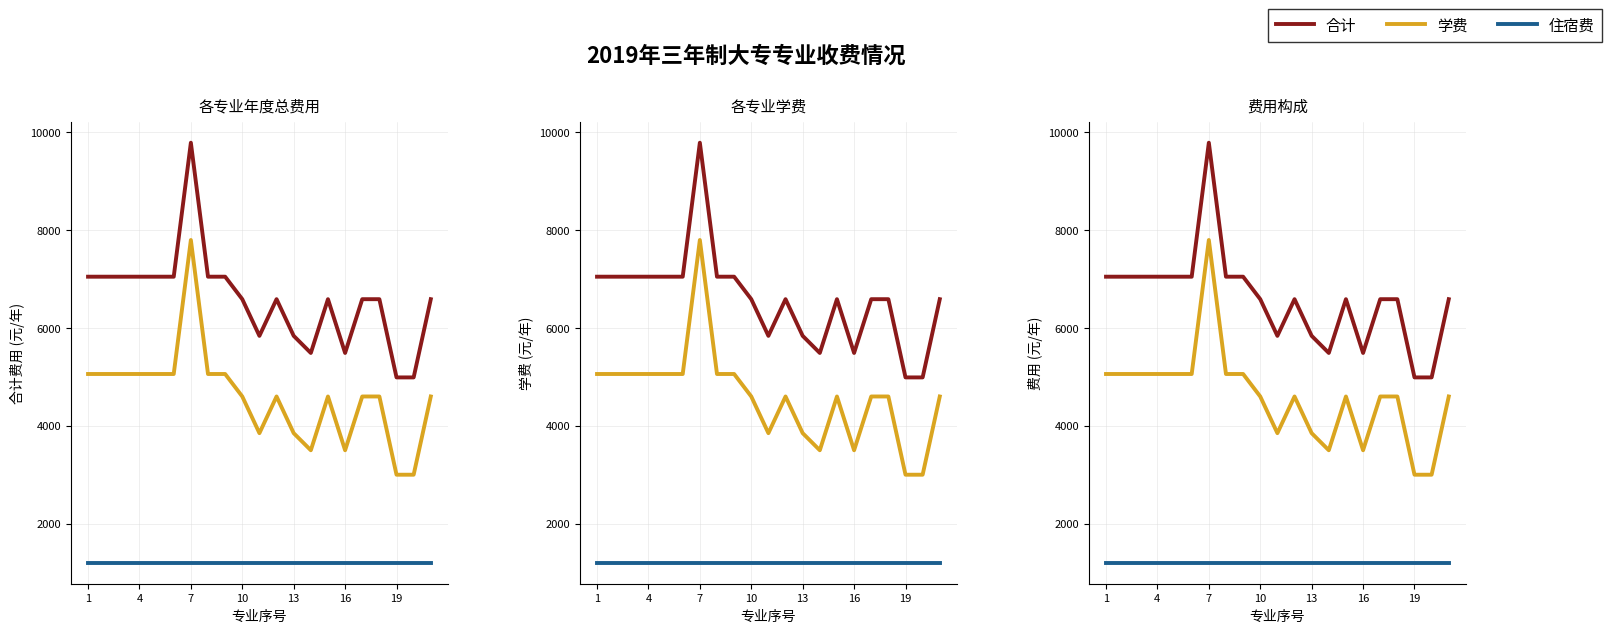

Which series has the largest total across all categories?

合计